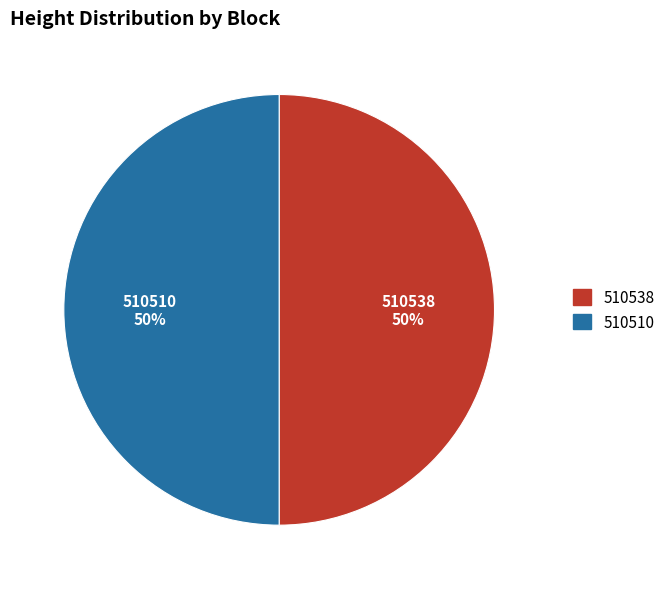

What is the ratio of the value at 510538 to the value at 510510?

1.0